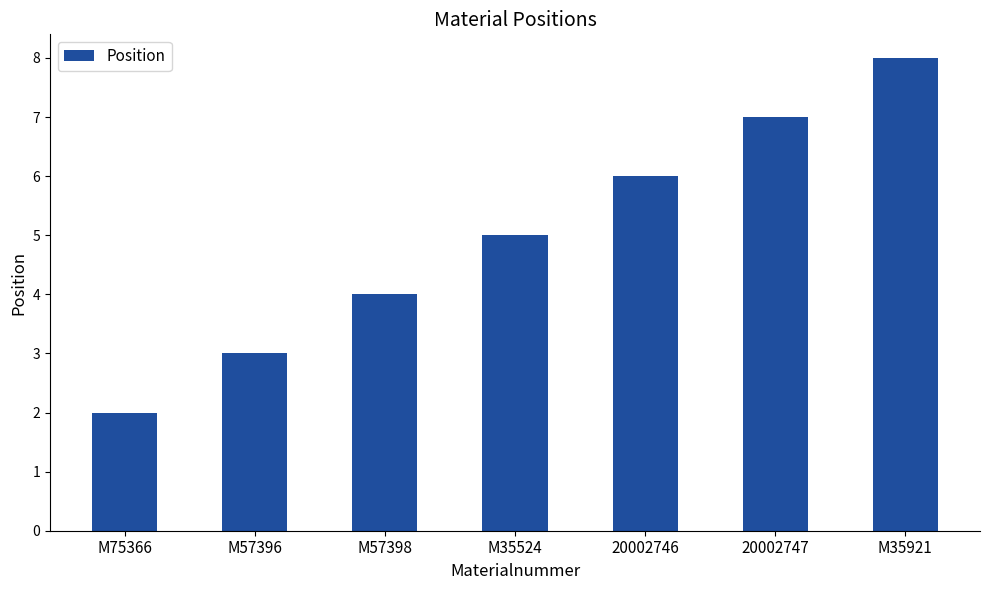

Reading left to right, transcribe all the data shown in this chart.

2	3	4	5	6	7	8